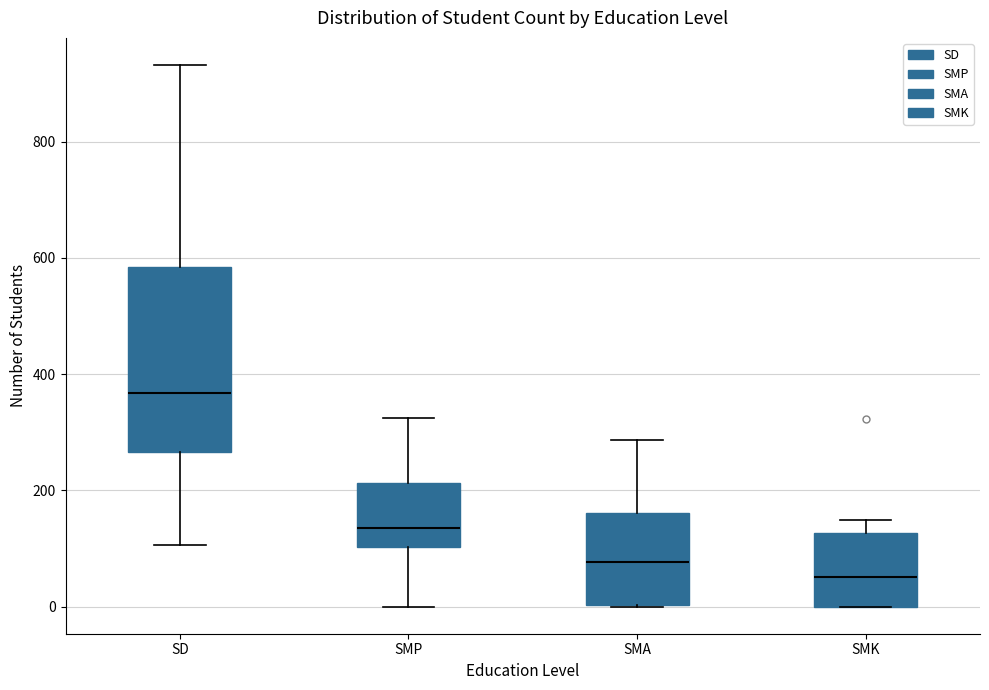

Which box's median line is the highest?

SD